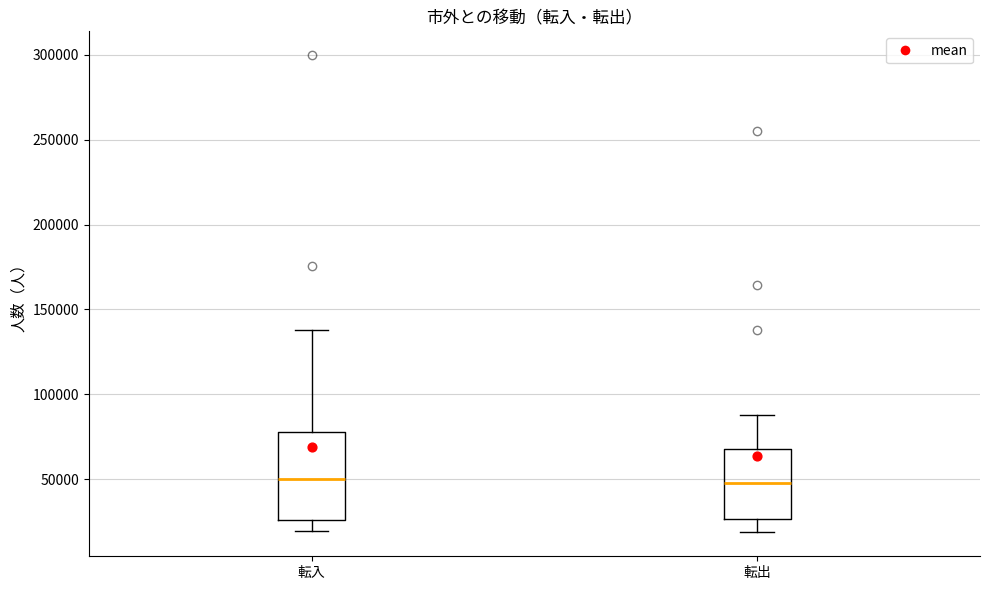

Reading left to right, read every box against the y-axis: the position of its median line, the range the box covers, and the ends of its whiskers. The values are not printed on the chart, so give them approximately, as read against the axis.

転入: median 50000, box 25000 to 80000, whiskers 20000 to 140000
転出: median 50000, box 25000 to 70000, whiskers 20000 to 90000